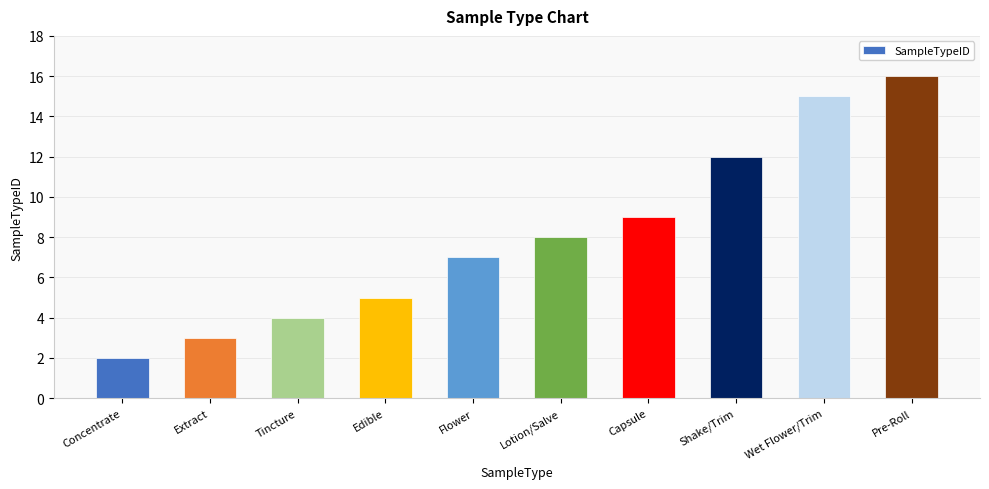

List the labels in order of value, largest first.

Pre-Roll, Wet Flower/Trim, Shake/Trim, Capsule, Lotion/Salve, Flower, Edible, Tincture, Extract, Concentrate